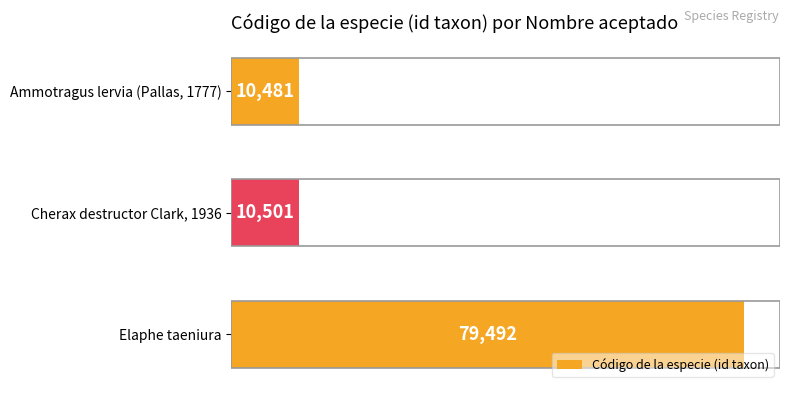

Read the value at Elaphe taeniura.

79492